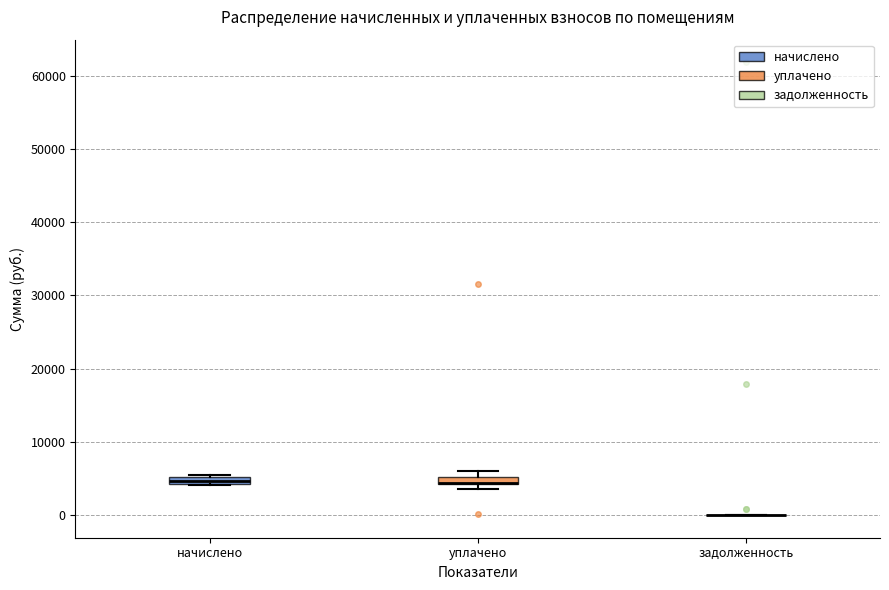

Where is the lower edge of the box for уплачено on the y-axis? The values are not printed on the chart, so give them approximately, as read against the axis.

4000